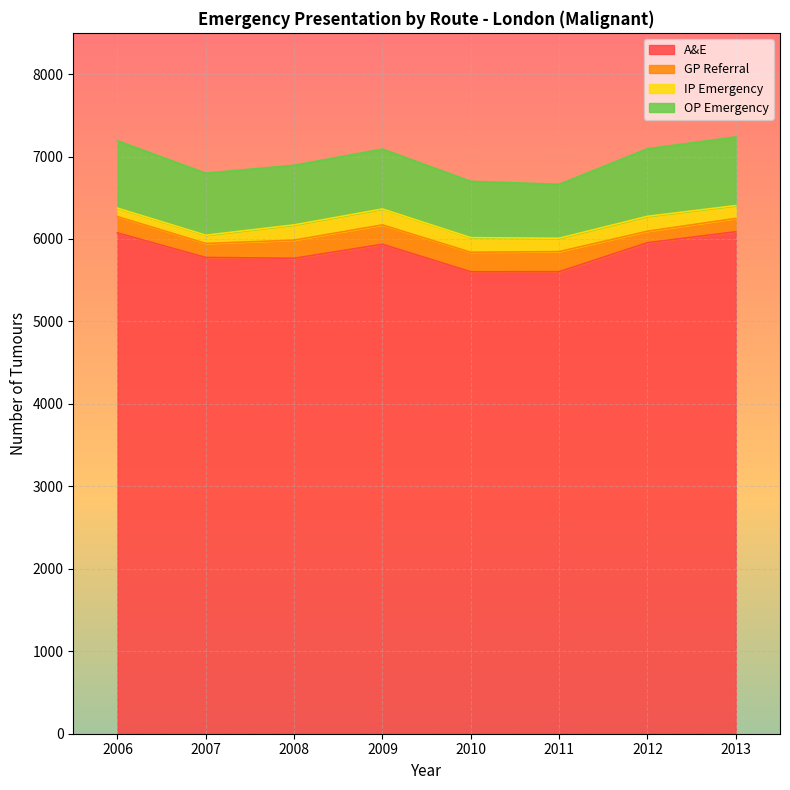

At how many categories does at least one series exceed 1524?

8